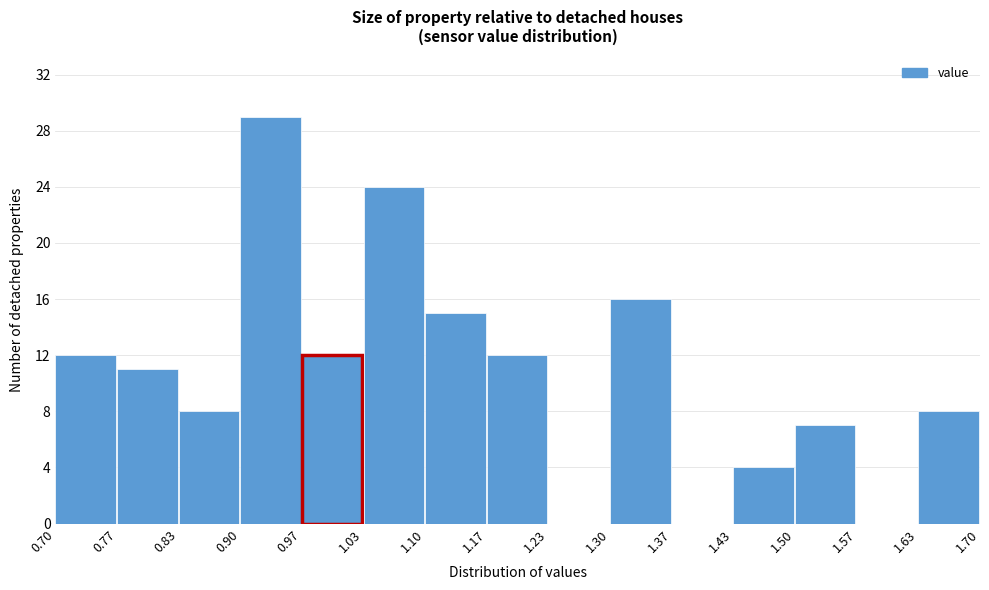

Reading left to right, list every bar in this chart as the range it spans on the x-axis followed by its height. The values are not printed on the chart, so give them approximately, as read against the axis.

0.70 to 0.77: 12
0.77 to 0.83: 11
0.83 to 0.90: 8
0.90 to 0.97: 29
0.97 to 1.03: 12
1.03 to 1.10: 24
1.10 to 1.17: 15
1.17 to 1.23: 12
1.23 to 1.30: 0
1.30 to 1.37: 16
1.37 to 1.43: 0
1.43 to 1.50: 4
1.50 to 1.57: 7
1.57 to 1.63: 0
1.63 to 1.70: 8